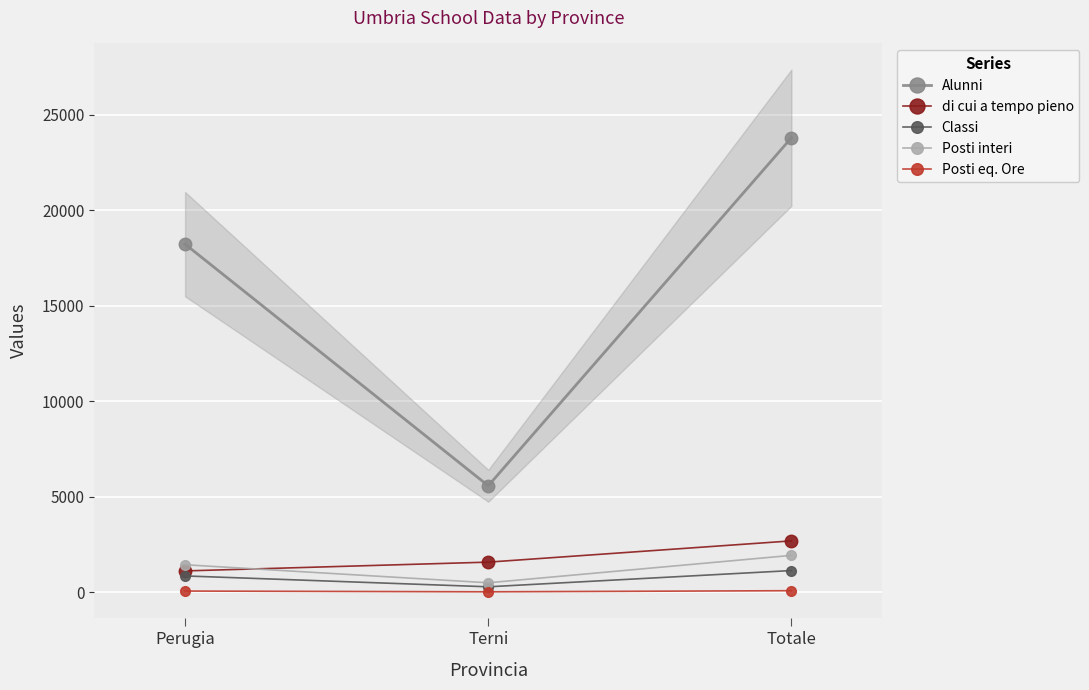

What is the label of the 2nd point from the right?

Terni